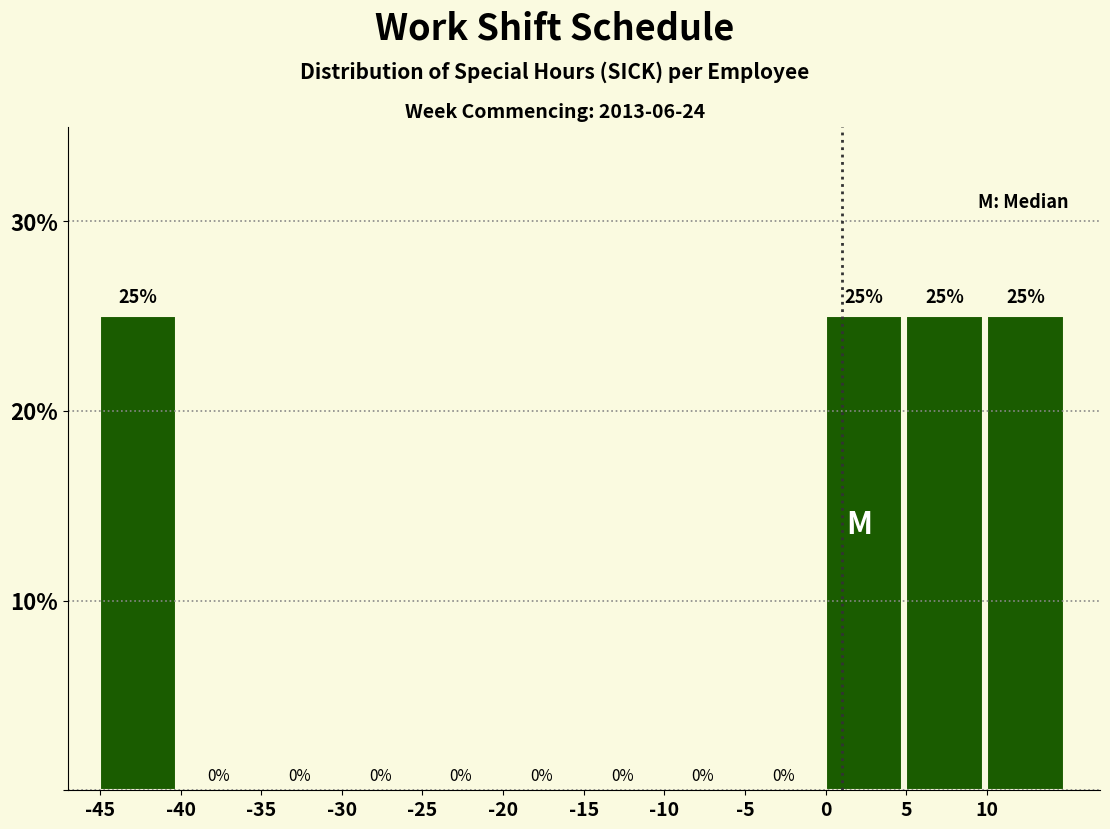

Reading left to right, extract all data points from this chart.

-45=25	-40=0	-35=0	-30=0	-25=0	-20=0	-15=0	-10=0	-5=0	0=25	5=25	10=25